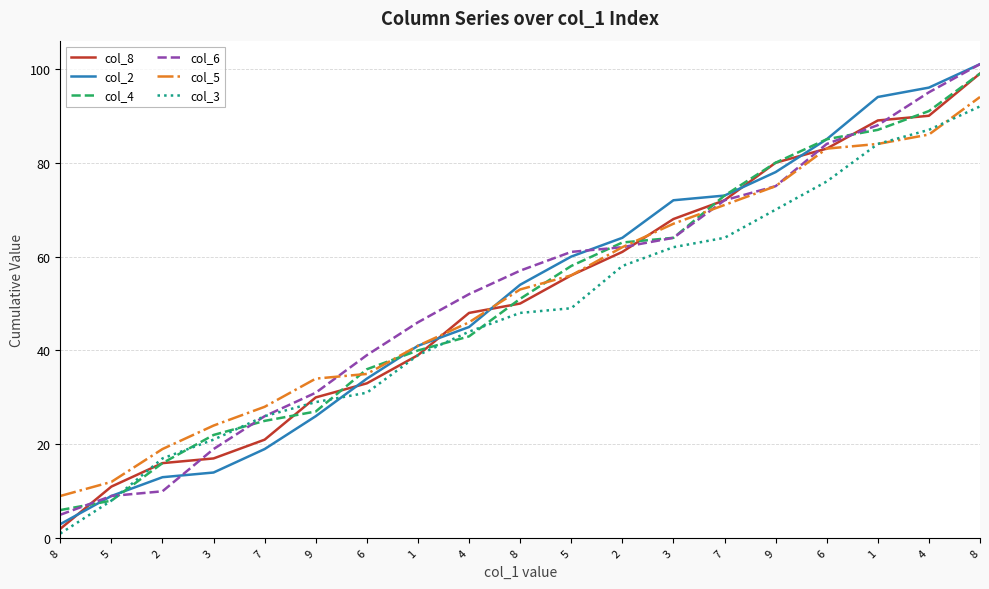

What is the total value across all series at 4?

278